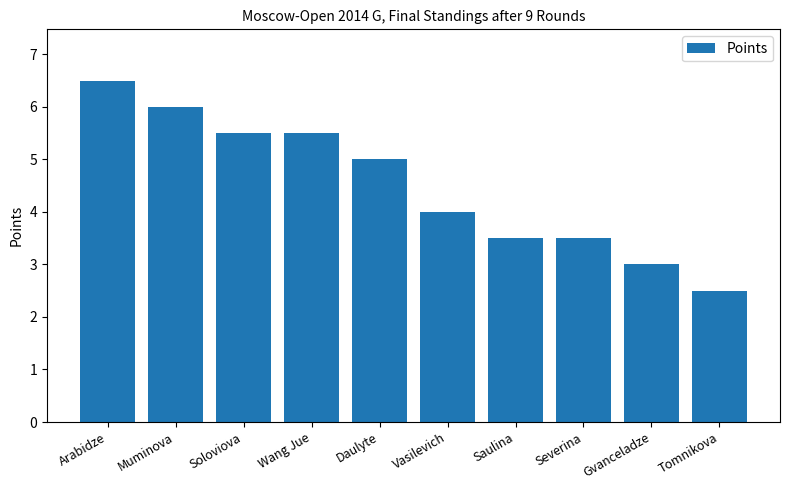

How many values are below 5?

5